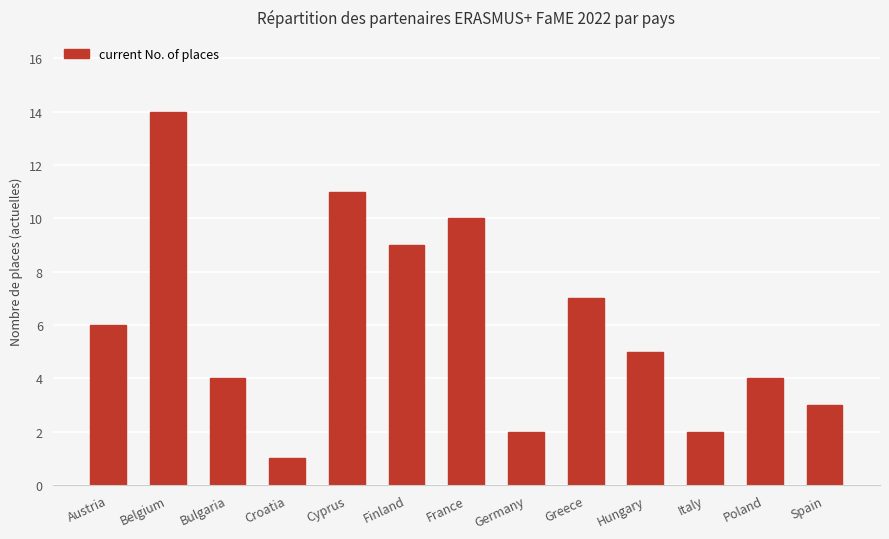

Between Italy and France, which is larger?

France